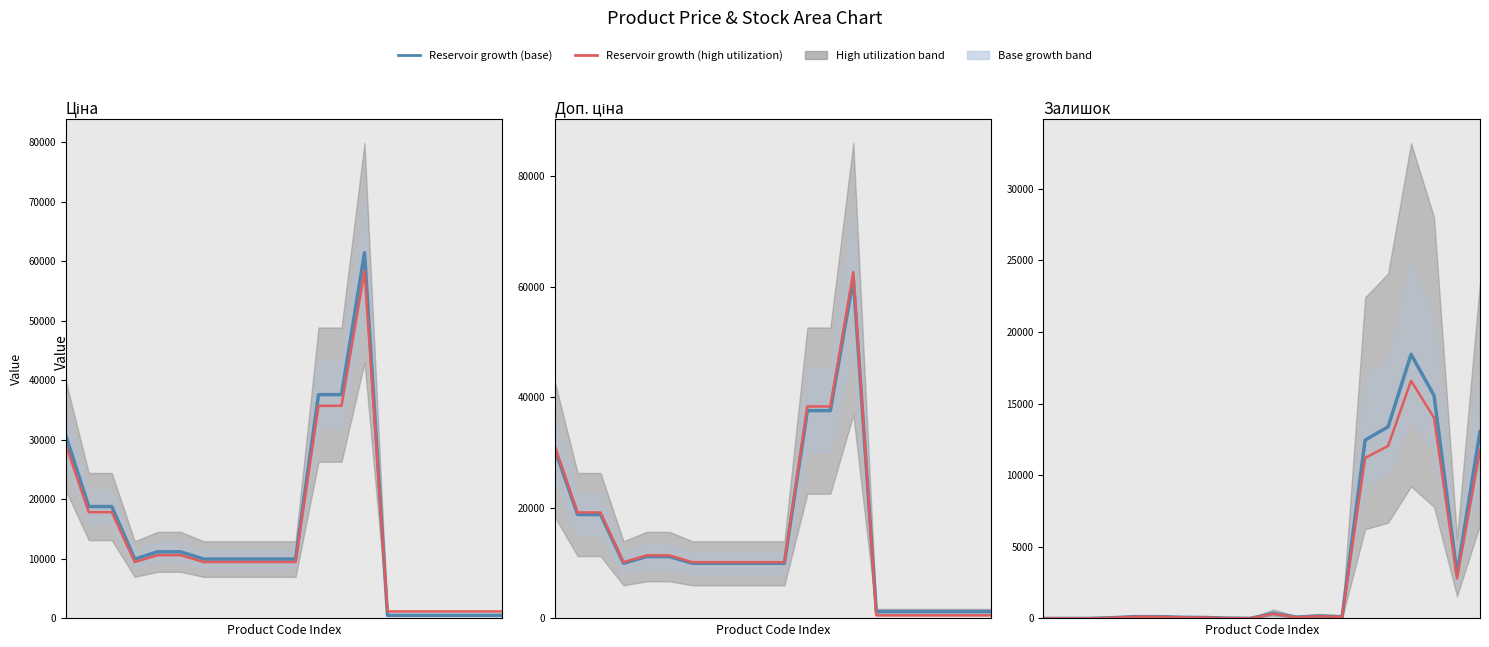

The Доп. ціна series shows 31927.8 at 1. True or false?

False